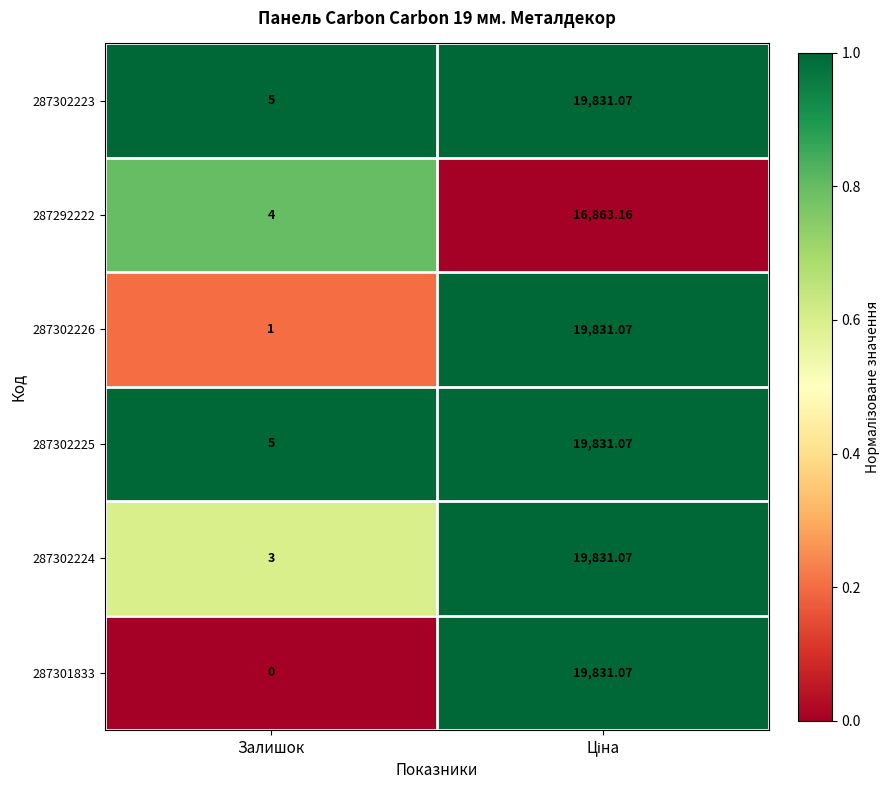

How many values in the 287292222 series are below 16863?

1